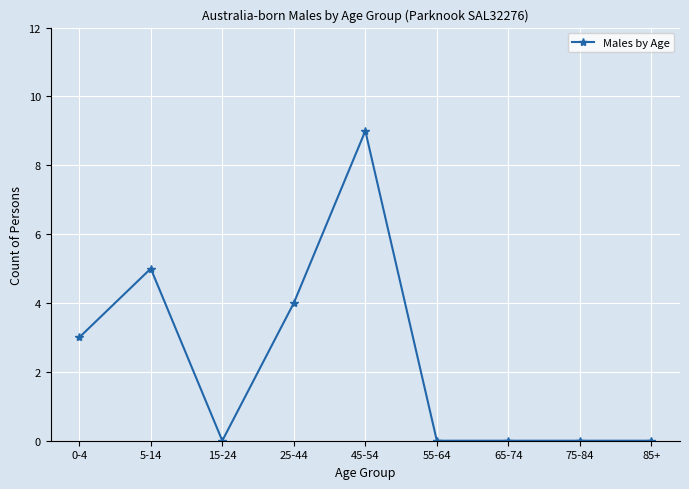

Where is the first local maximum?

5-14